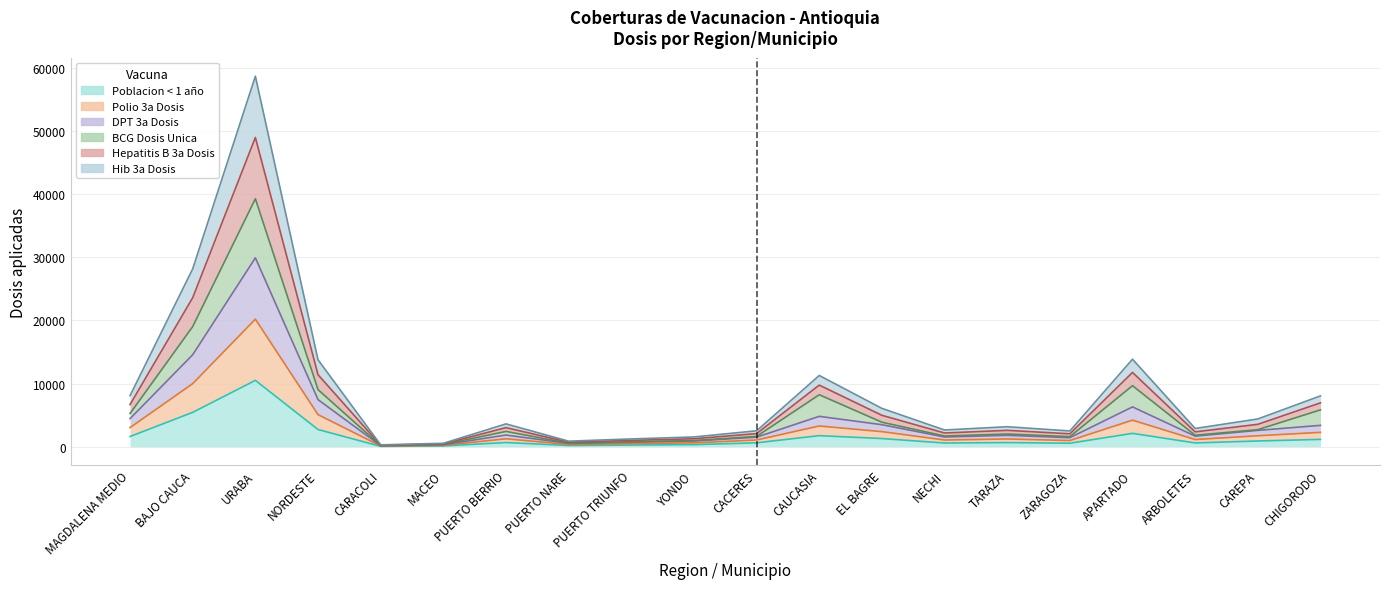

True or false: Hepatitis B 3a Dosis and Polio 3a Dosis intersect in this chart.

False